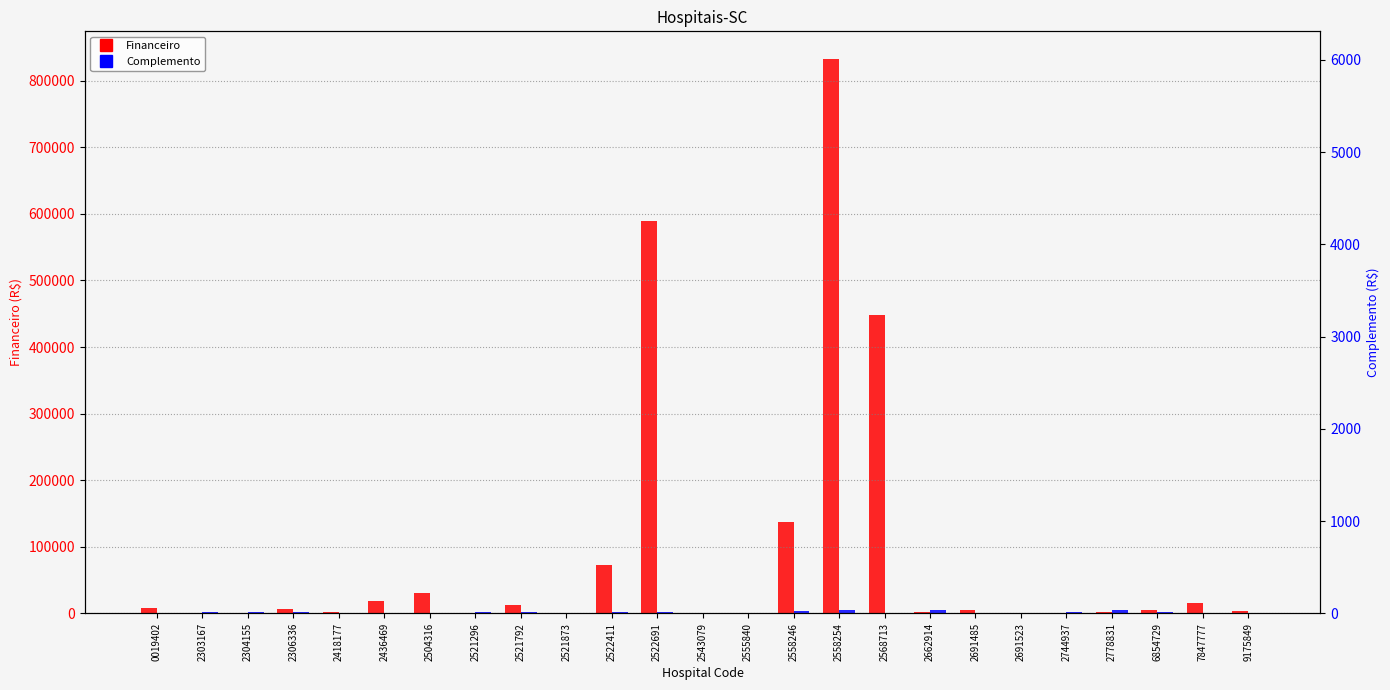

What is the difference between the Complemento values at 2522411 and 2418177?

1300.0